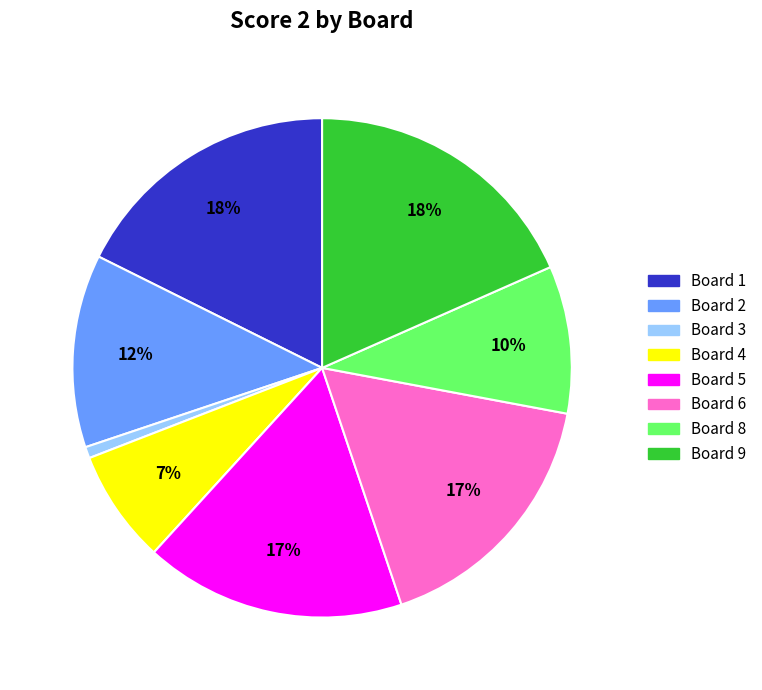

To the nearest percent, what is the difference between the Board 5 and Board 3 slice percentages?

16%